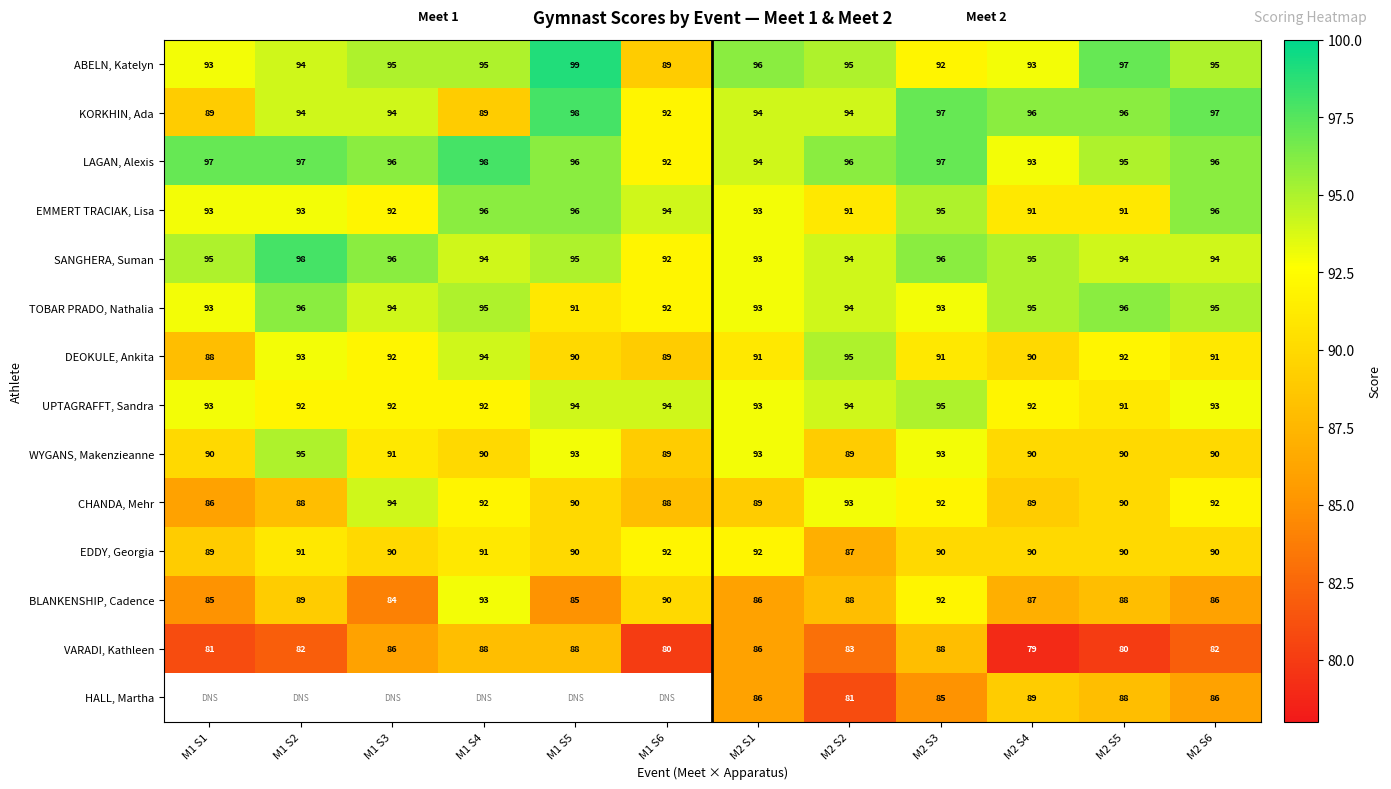

What is the sum of all BLANKENSHIP, Cadence values?

1053